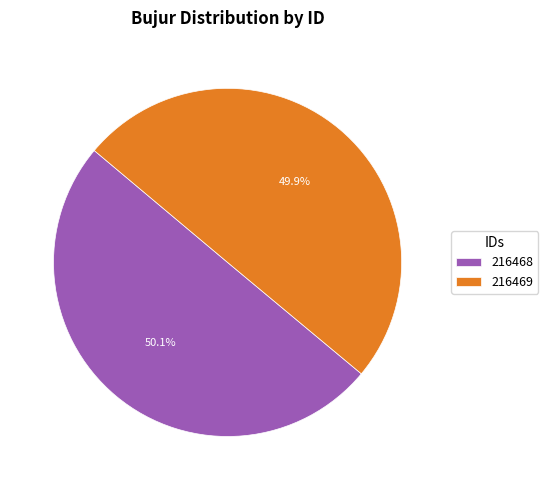

How many slices are in this pie chart?

2